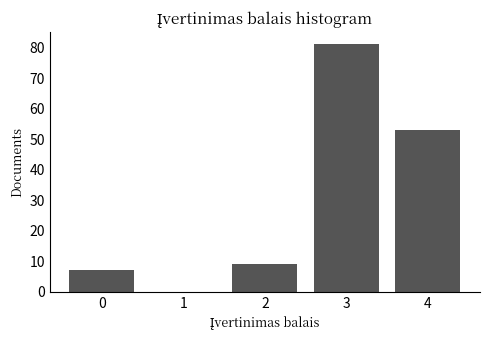

How tall is the bar that spans 1.5 to 2.5 on the x-axis? The values are not printed on the chart, so give them approximately, as read against the axis.

9